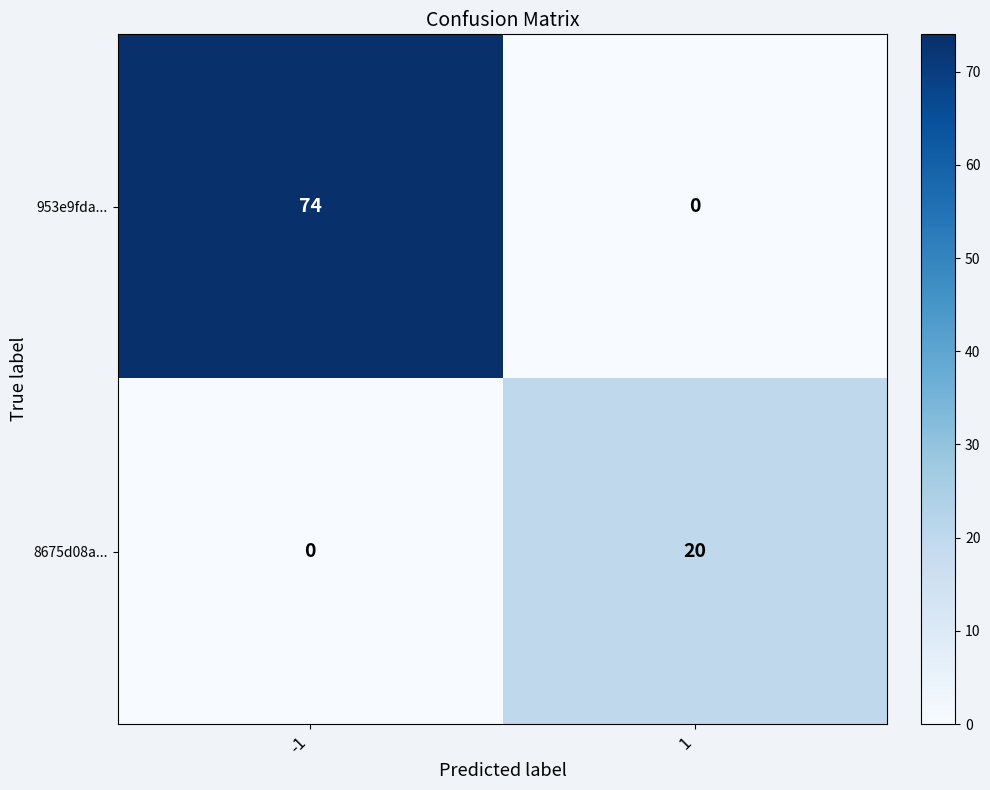

Which series has the largest total across all categories?

953e9fda...